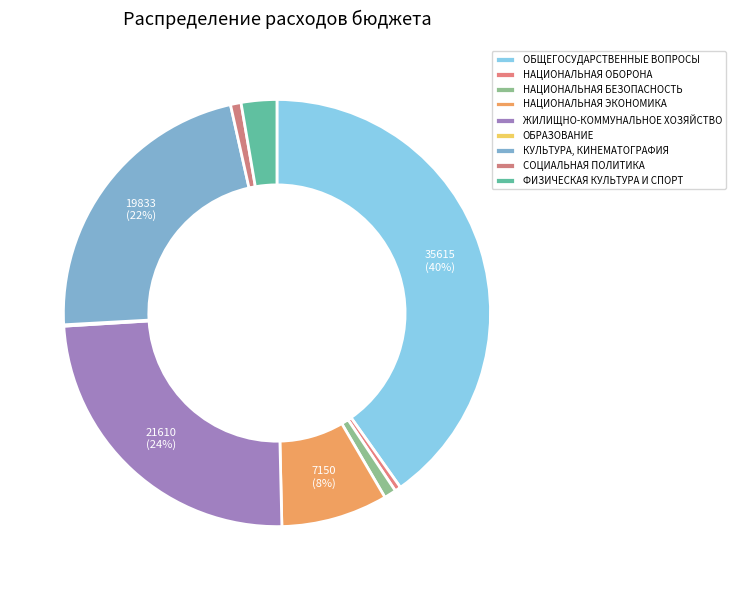

What is the ratio of the value at ЖИЛИЩНО-КОММУНАЛЬНОЕ ХОЗЯЙСТВО to the value at ФИЗИЧЕСКАЯ КУЛЬТУРА И СПОРТ?

9.1